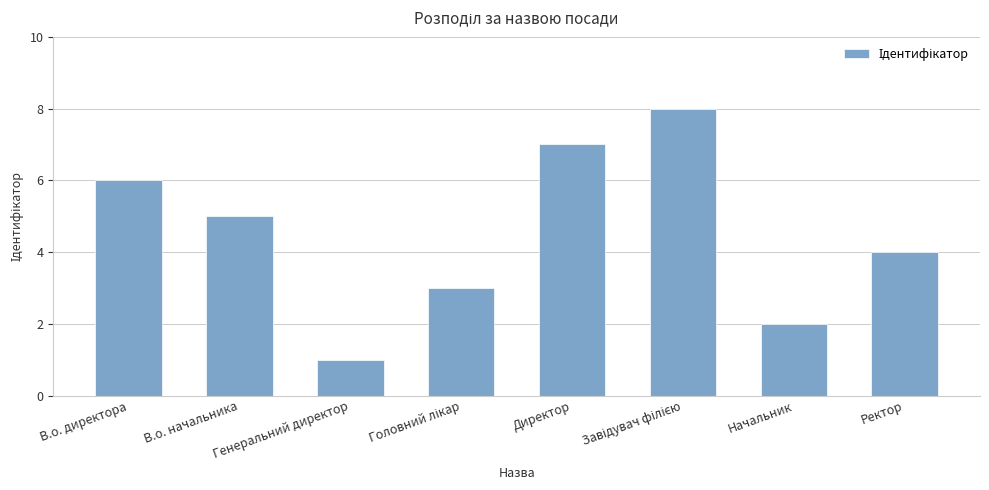

What is the maximum value shown in the chart?

8